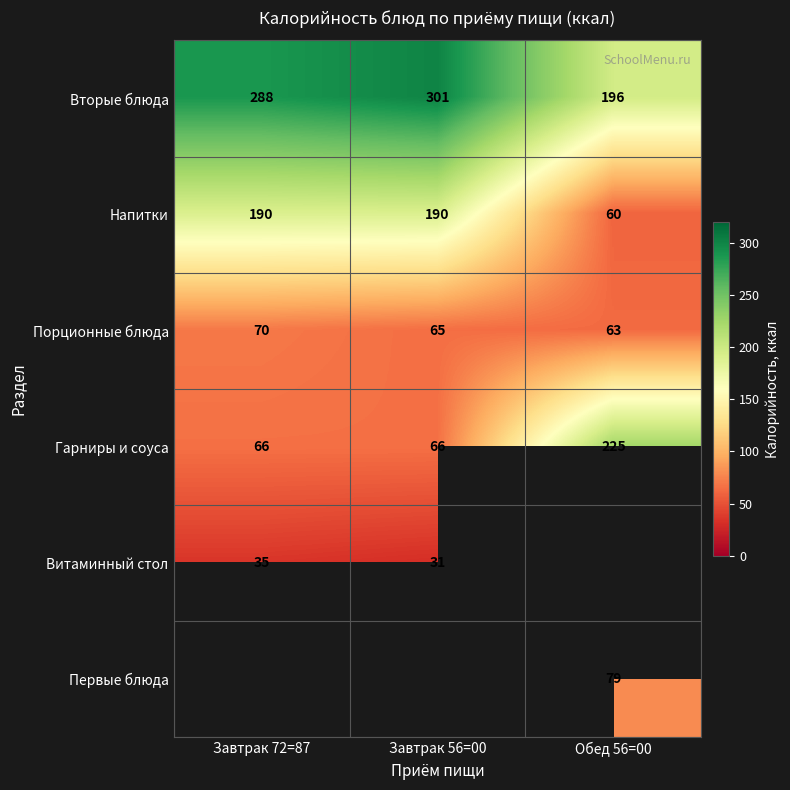

Which category has the lowest value across all series?

Завтрак 56=00